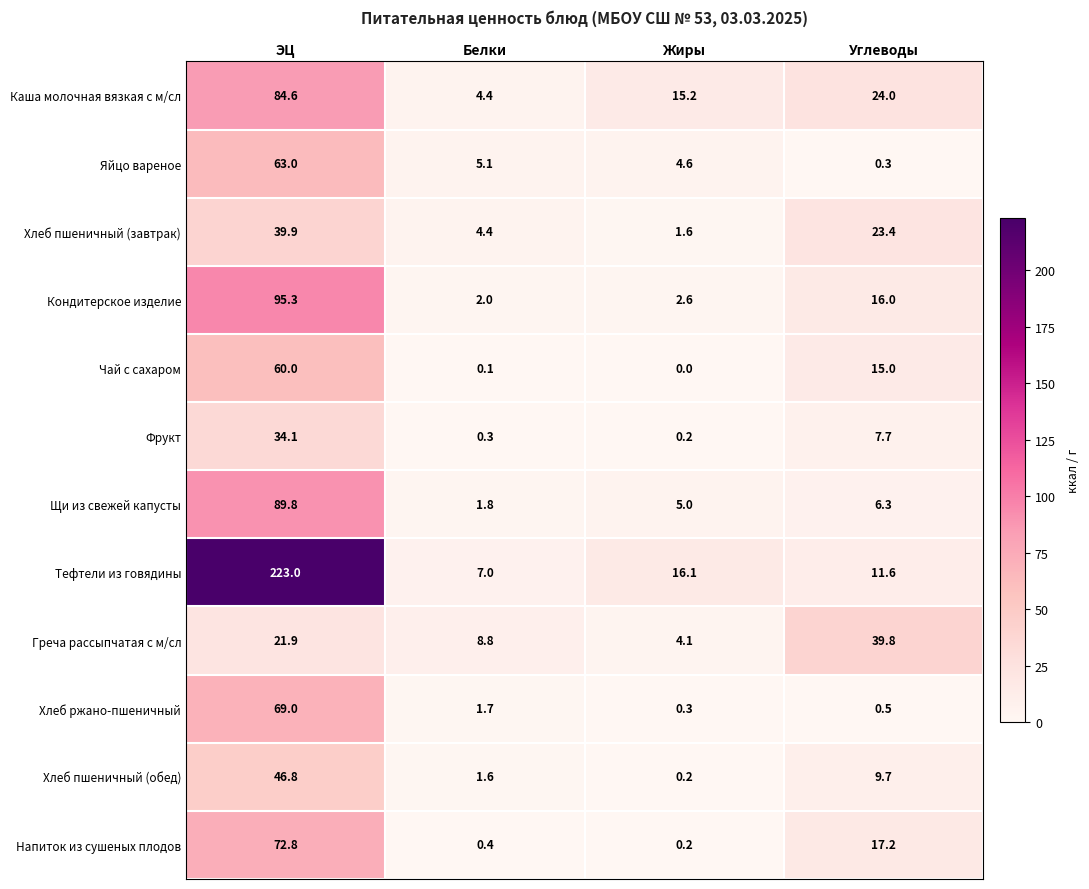

At which category is the sum across all series the highest?

ЭЦ